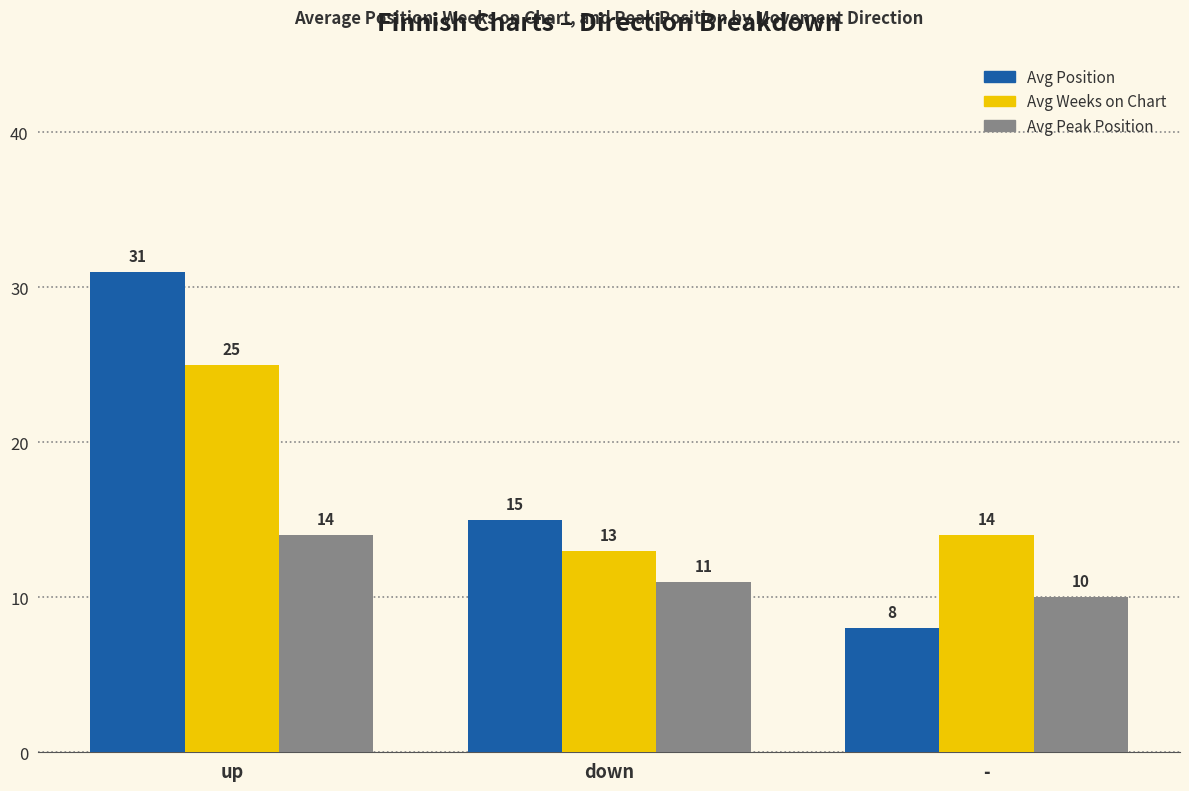

The Avg Peak Position series shows 7 at down. True or false?

False